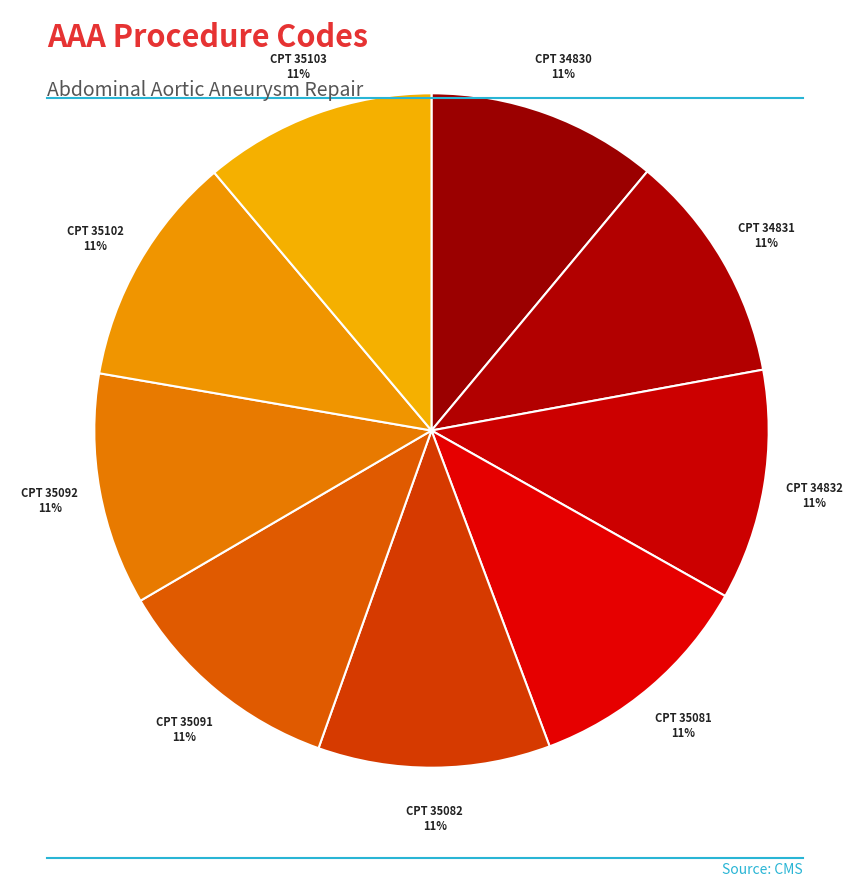

True or false: CPT 35102 accounts for 20% of the total.

False